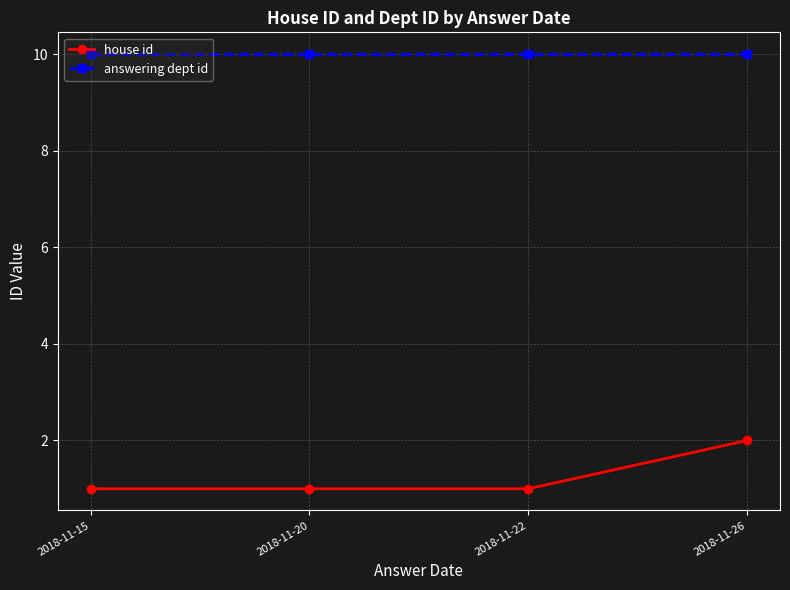

What is the spread (max minus min) of values at 2018-11-22?

9